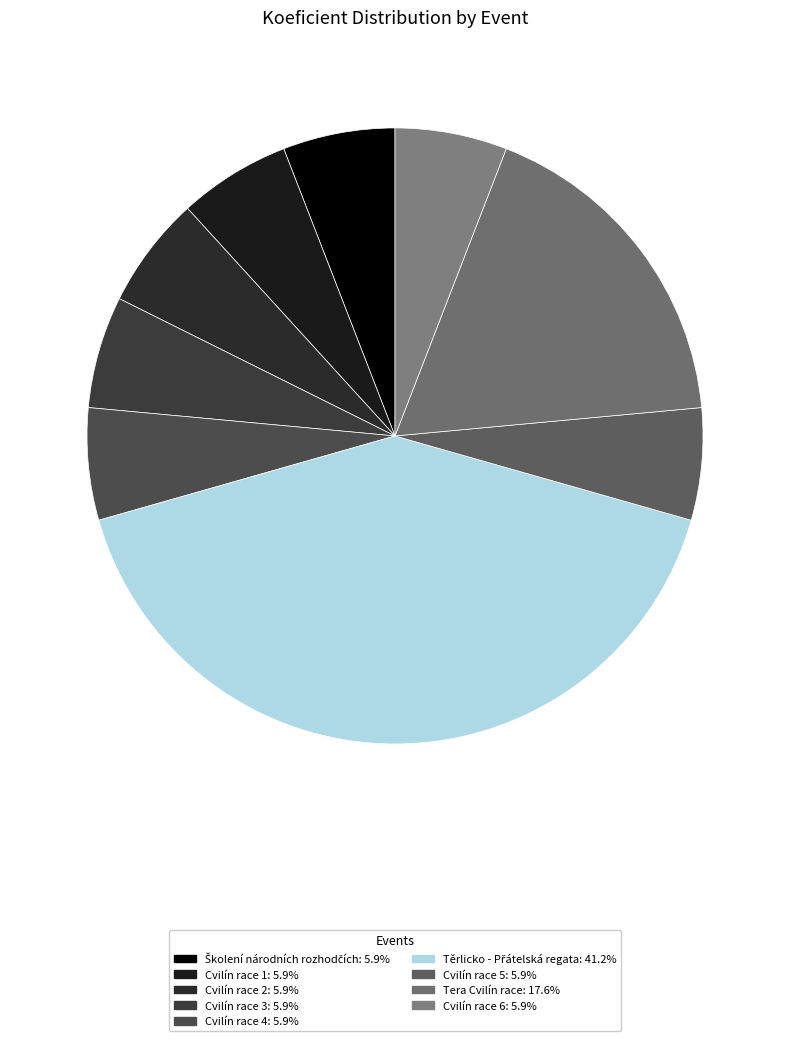

To the nearest percent, what is the average slice percentage?

11%